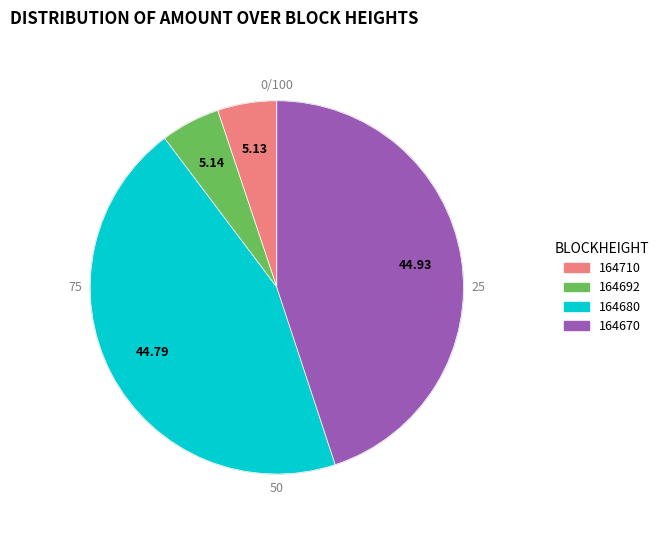

Count the number of slices in the pie.

4